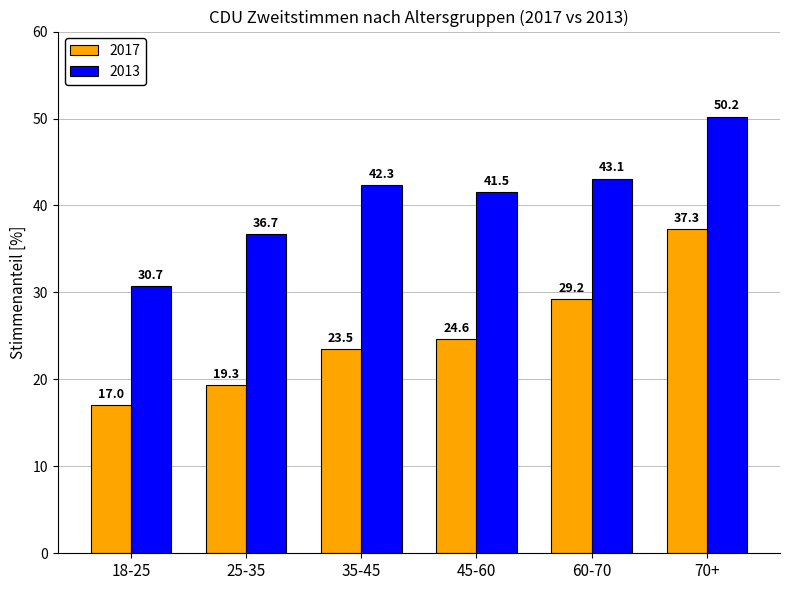

Rank the series at 45-60 from lowest to highest value.

2017, 2013